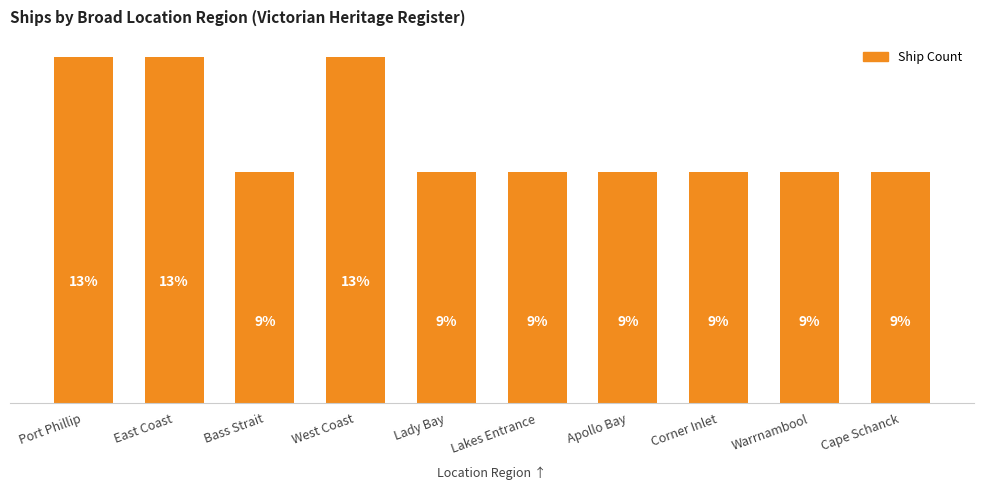

Are the bars horizontal?

No